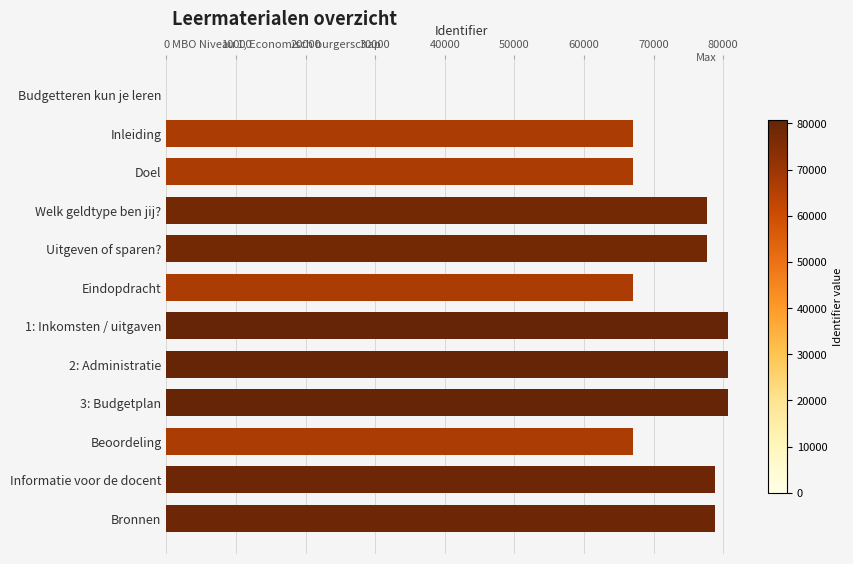

What is the greatest value displayed?

80663